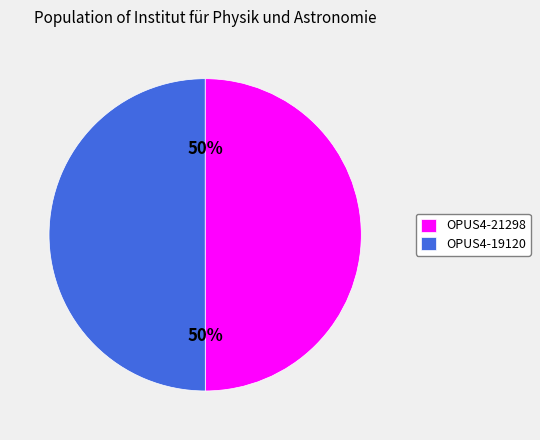

What percentage is the OPUS4-19120 slice, to the nearest percent?

50%